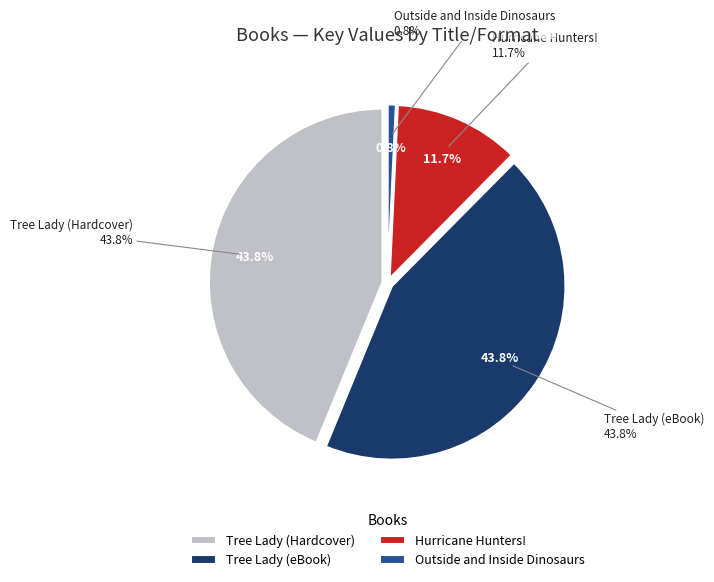

Is there any slice that represents more than half of the pie?

No